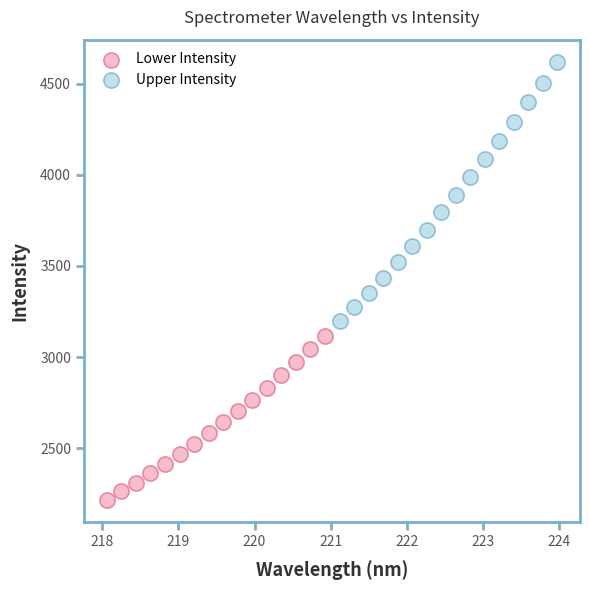

Which series contains the lowest Y value?

Lower Intensity